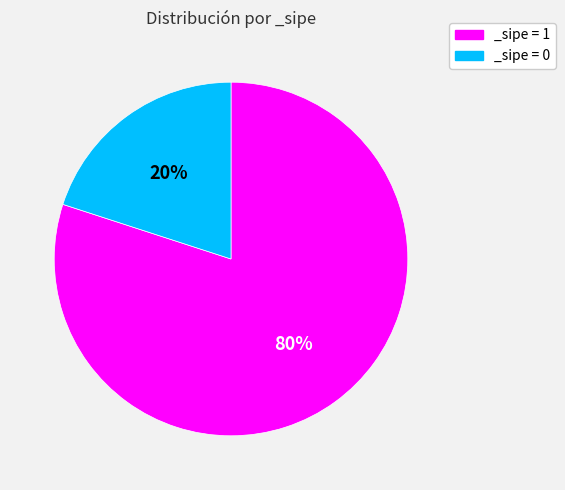

What is the smallest slice in the pie chart?

_sipe = 0